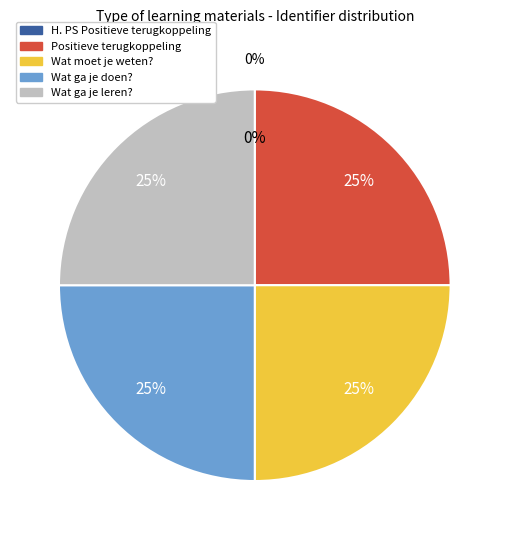

To the nearest percent, what is the difference between the largest and smallest slice percentages?

25%